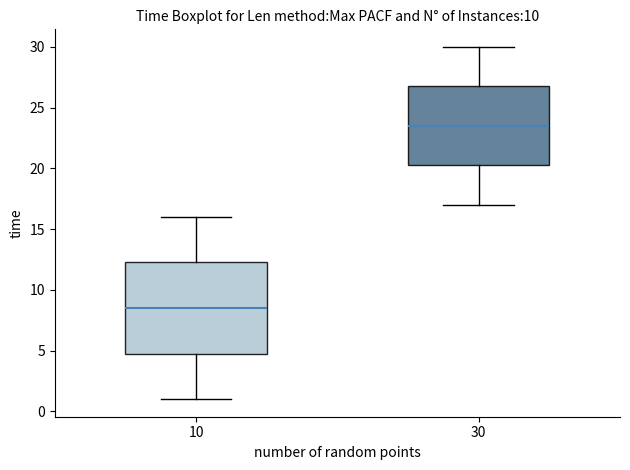

Which box has the highest median line?

30